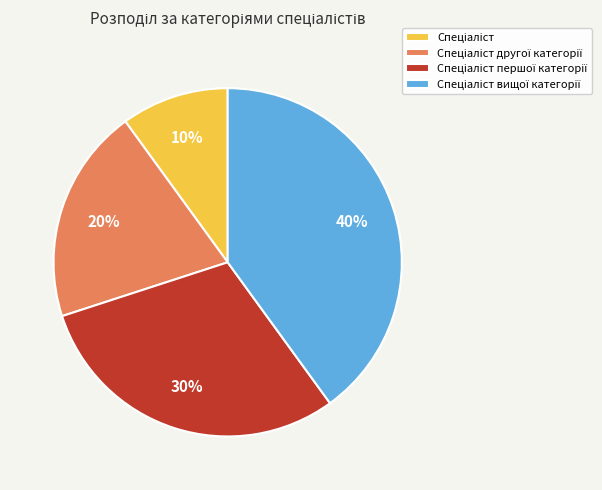

Is there any slice that represents more than half of the pie?

No